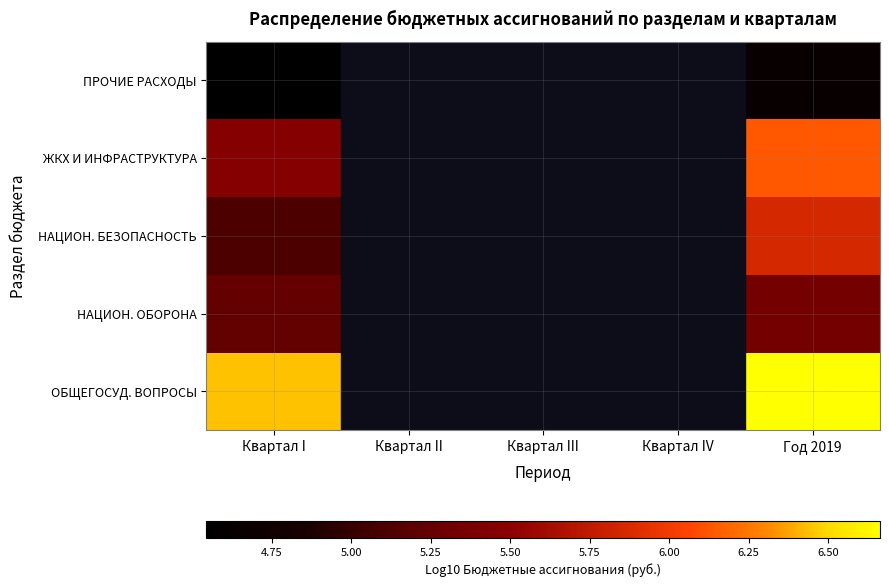

Reading left to right, transcribe all the data shown in this chart.

ОБЩЕГОСУД. ВОПРОСЫ: Квартал I=6.4	Квартал II=0.0	Квартал III=0.0	Квартал IV=0.0	Год 2019=6.7
НАЦИОН. ОБОРОНА: Квартал I=5.2	Квартал II=0.0	Квартал III=0.0	Квартал IV=0.0	Год 2019=5.4
НАЦИОН. БЕЗОПАСНОСТЬ: Квартал I=5.1	Квартал II=0.0	Квартал III=0.0	Квартал IV=0.0	Год 2019=5.9
ЖКХ И ИНФРАСТРУКТУРА: Квартал I=5.5	Квартал II=0.0	Квартал III=0.0	Квартал IV=0.0	Год 2019=6.1
ПРОЧИЕ РАСХОДЫ: Квартал I=4.5	Квартал II=0.0	Квартал III=0.0	Квартал IV=0.0	Год 2019=4.6